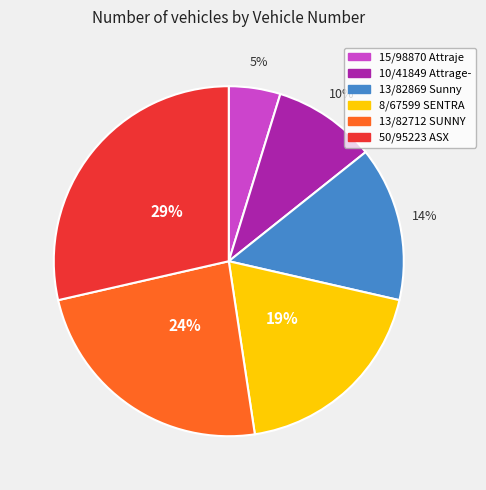

How many slices are in this pie chart?

6